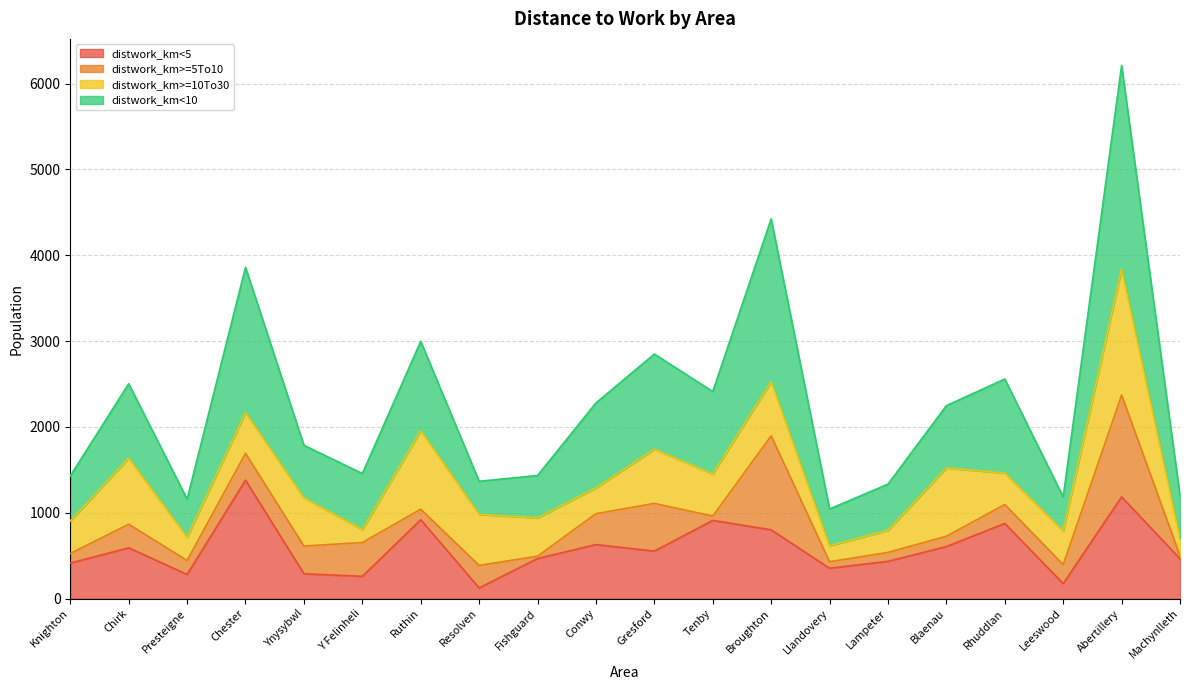

How many data points in distwork_km<10 are above 726?

9